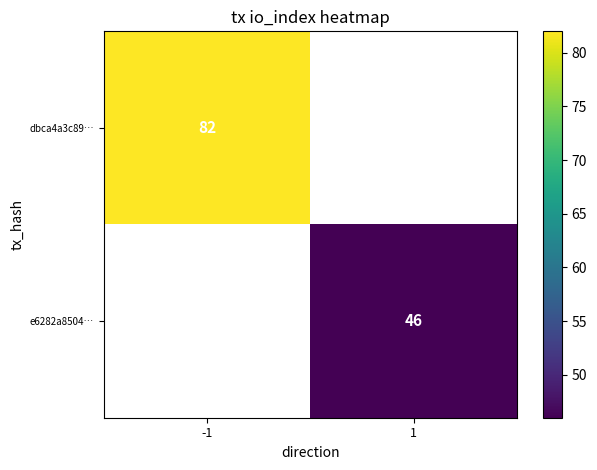

The value of dbca4a3c89… at -1 is 21.0. True or false?

False